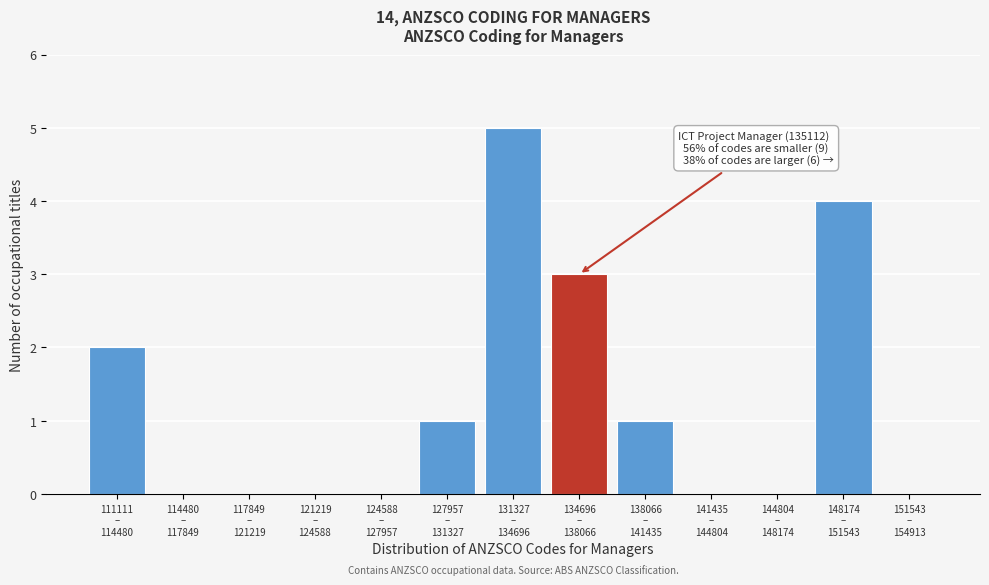

What is the greatest value displayed?

5